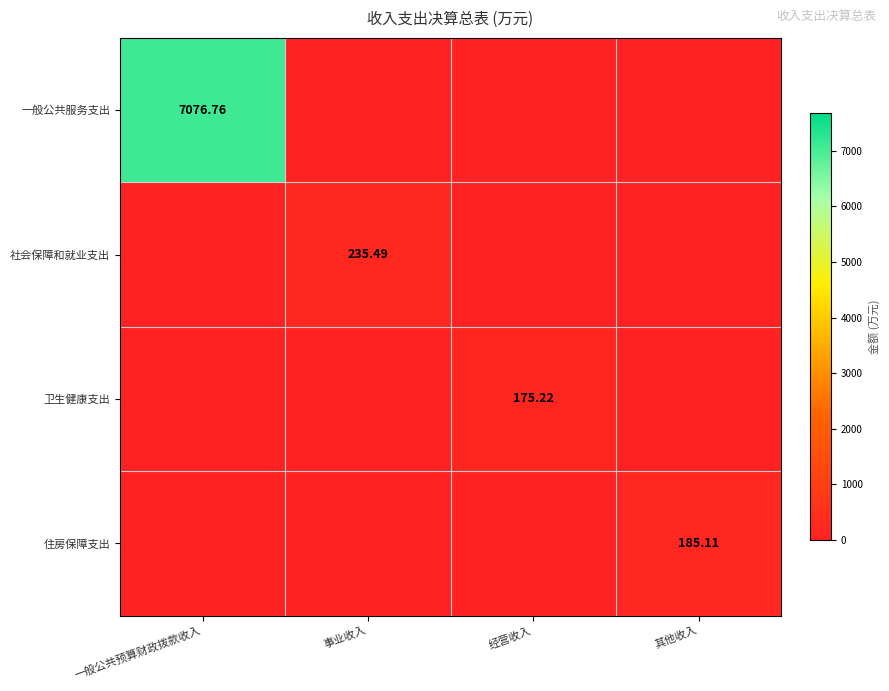

List the labels in order of 一般公共服务支出 value, smallest first.

事业收入, 经营收入, 其他收入, 一般公共预算财政拨款收入